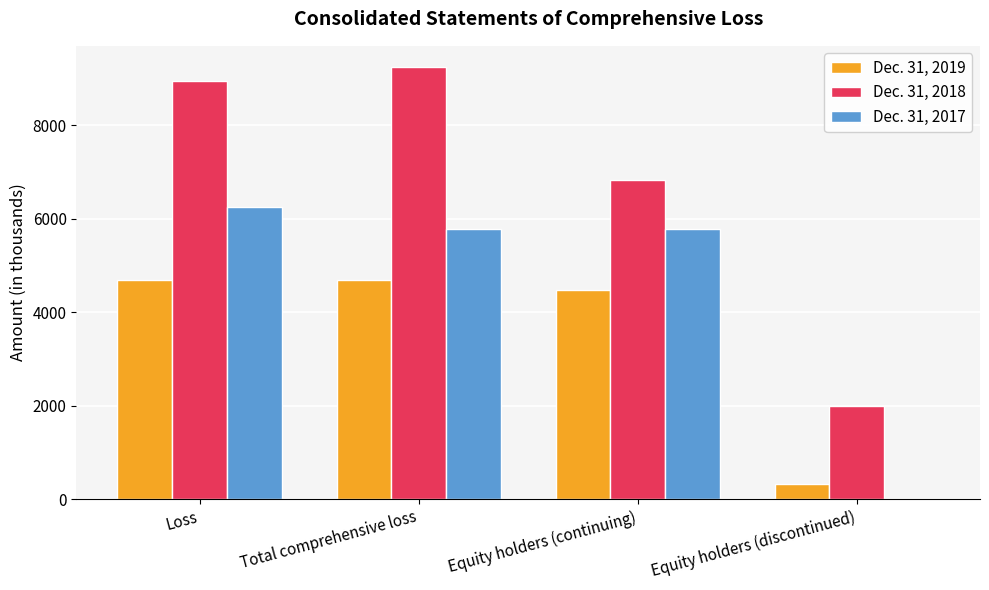

Reading left to right, transcribe all the data shown in this chart.

Dec. 31, 2019: Loss=4686	Total comprehensive loss=4686	Equity holders (continuing)=4479	Equity holders (discontinued)=315
Dec. 31, 2018: Loss=8949	Total comprehensive loss=9234	Equity holders (continuing)=6819	Equity holders (discontinued)=1989
Dec. 31, 2017: Loss=6244	Total comprehensive loss=5783	Equity holders (continuing)=5783	Equity holders (discontinued)=0